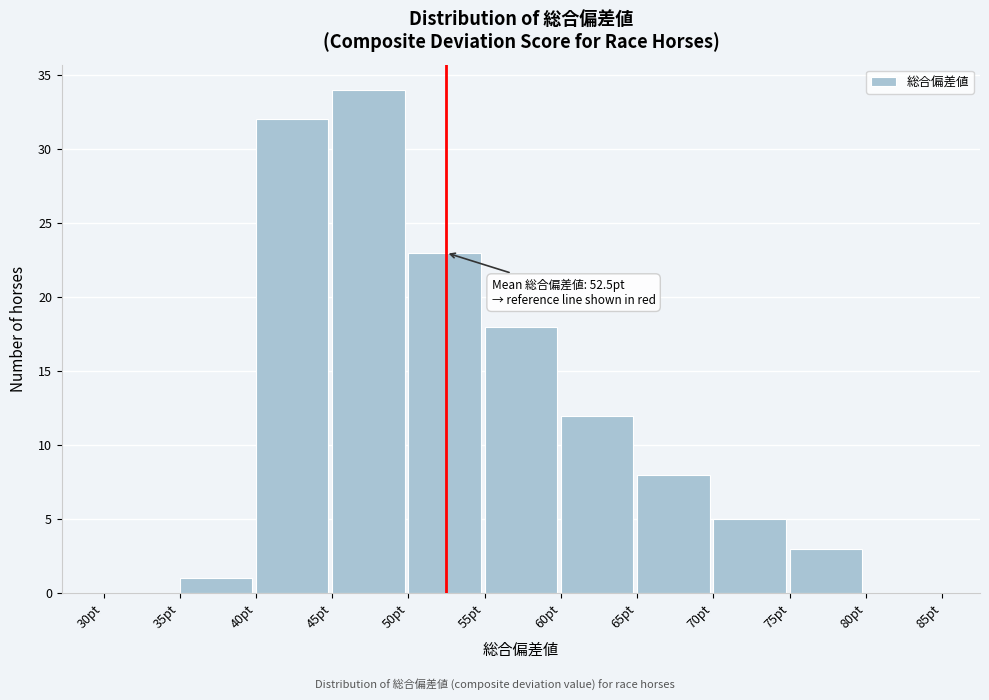

Which range on the x-axis has the tallest bar?

45 to 50